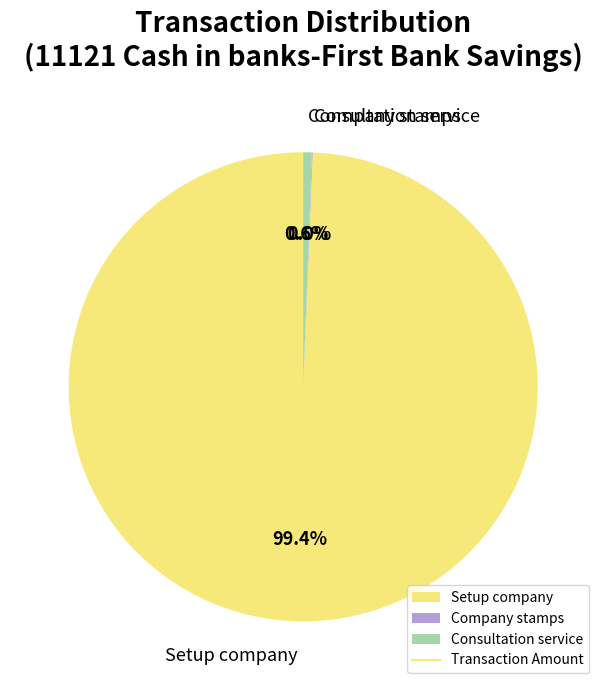

What percentage do Setup company and Consultation service together represent?

100.0%